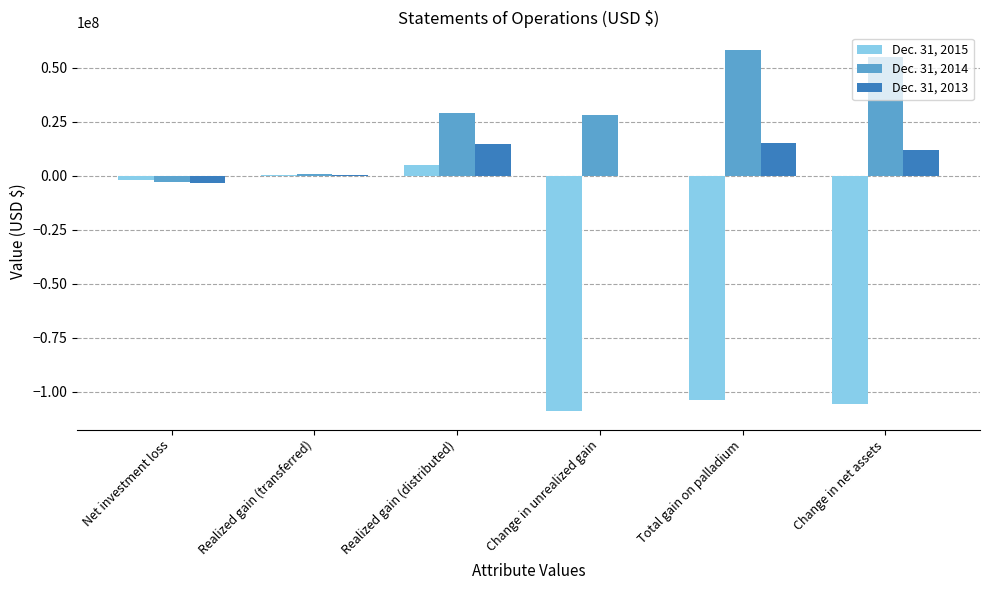

True or false: Dec. 31, 2015 has a value of -43387099 at Change in net assets.

False